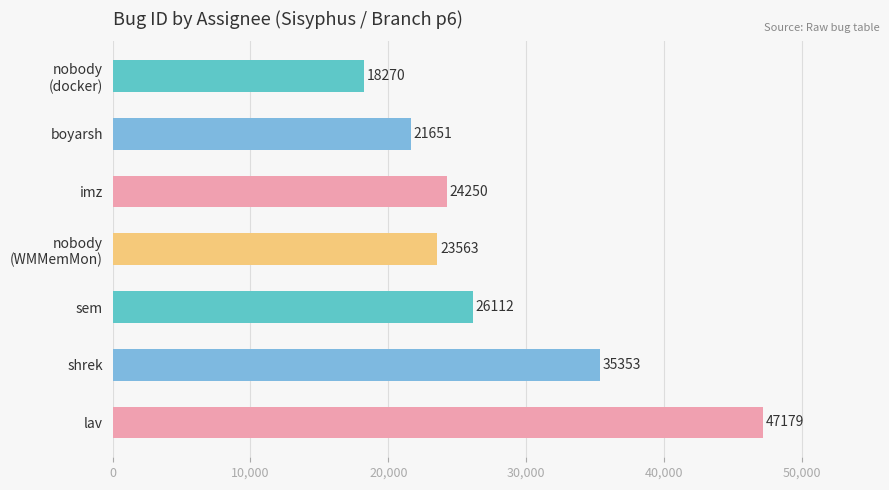

Is it true that the value at sem is 26112?

True